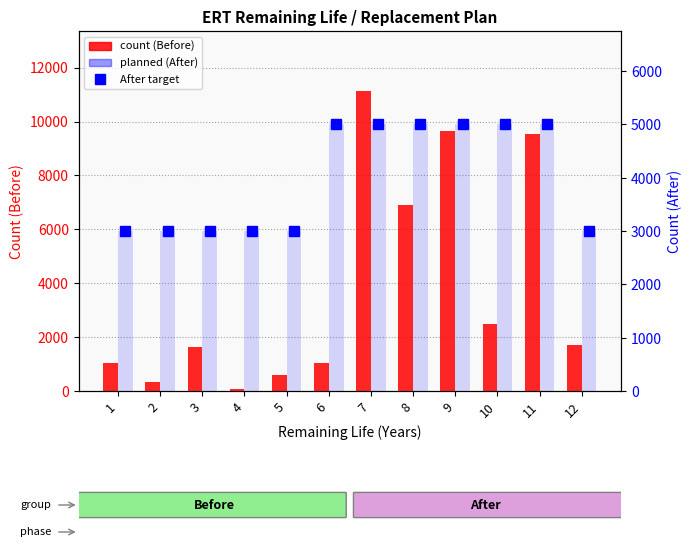

What is the smallest value displayed?

67